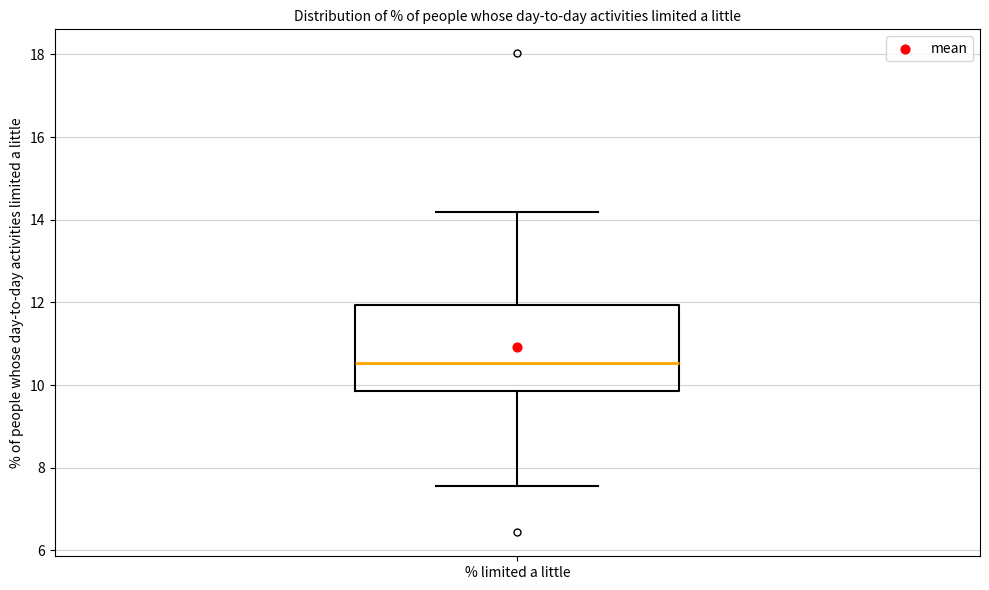

Transcribe this box plot: give where the median line is, the range the box spans, and where the two whiskers end, as read against the y-axis. The values are not printed on the chart, so give them approximately, as read against the axis.

median 10.6, box 9.8 to 12.0, whiskers 7.6 to 14.2